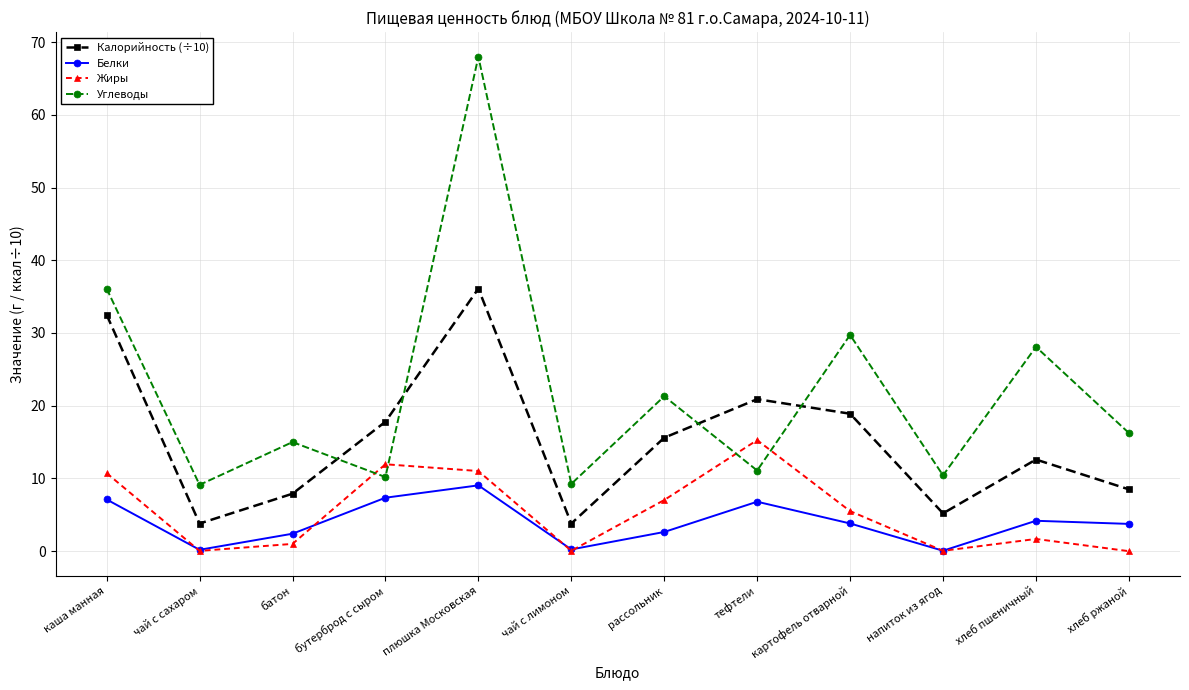

What is the maximum value for Калорийность (÷10)?

36.1